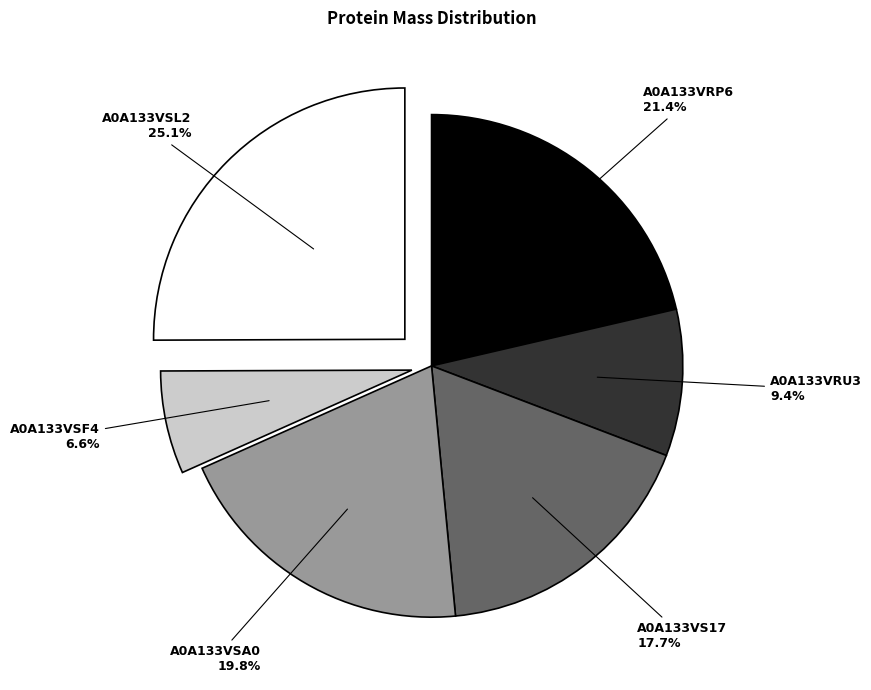

Is there a majority slice in this chart?

No